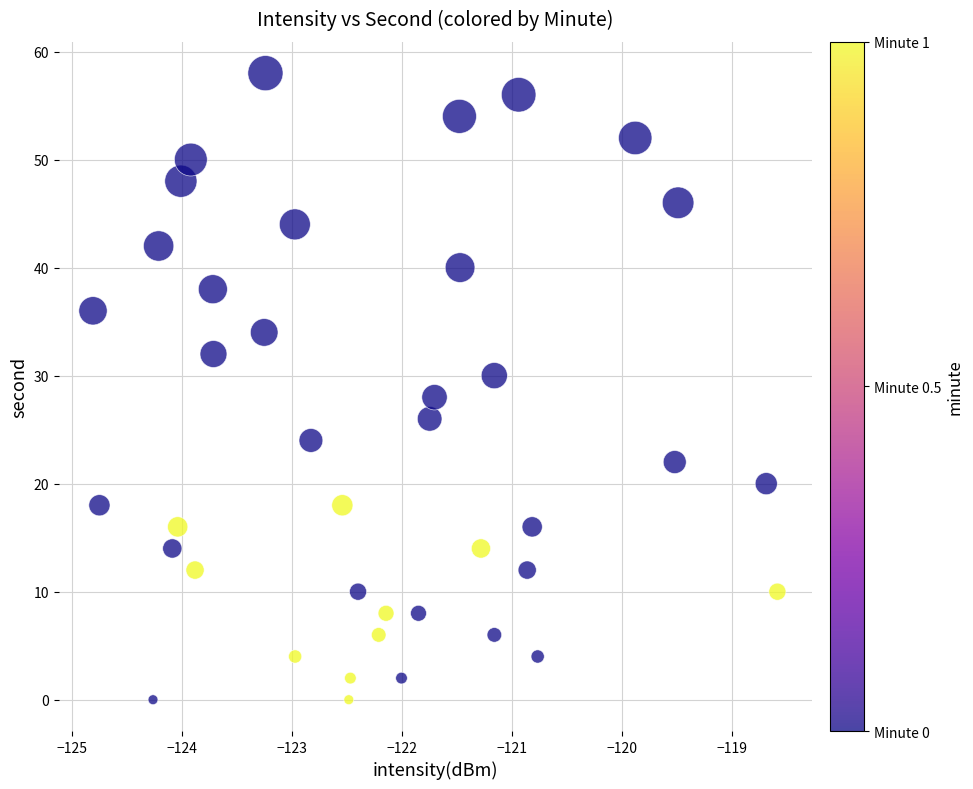

How many points are shown in the scatter plot?

40